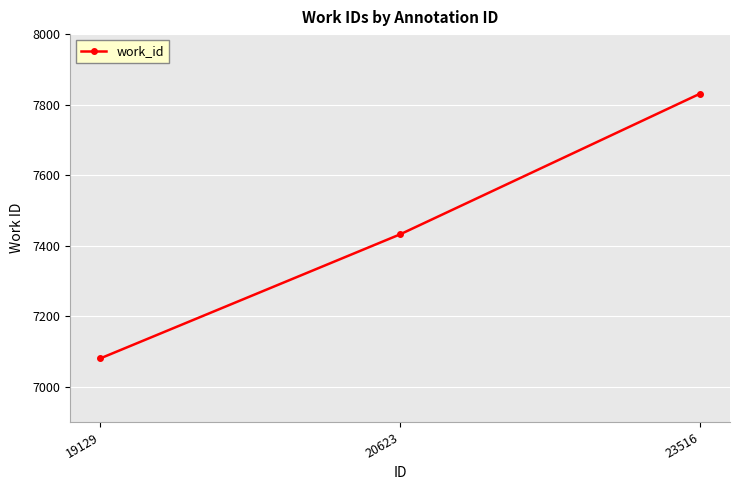

List the labels in order of value, largest first.

23516, 20623, 19129